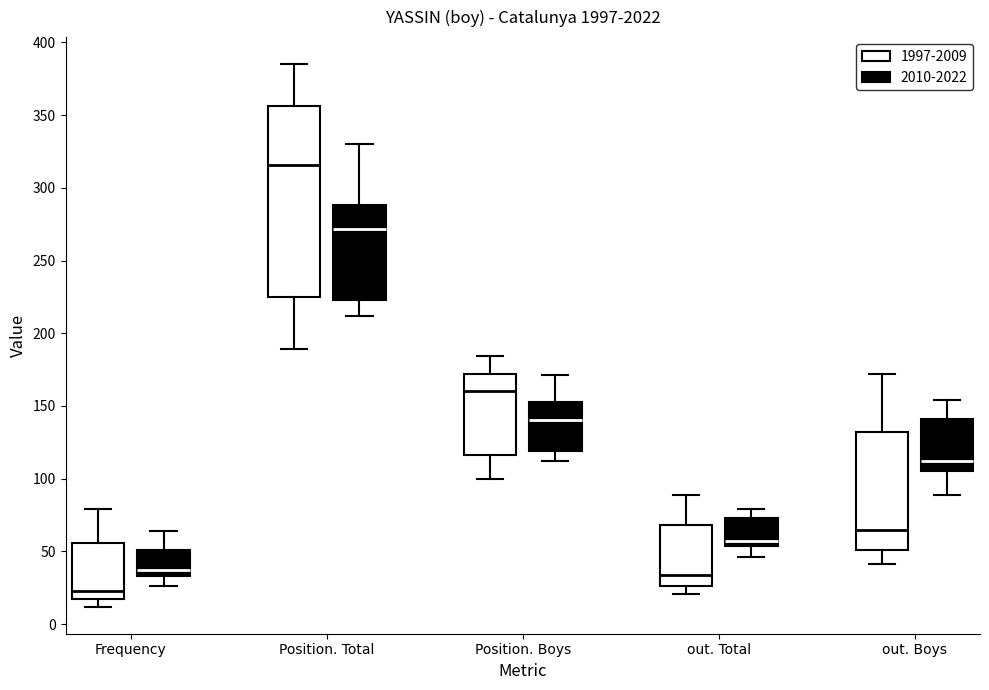

Where does the median line of the box for Frequency (1997-2009) sit on the y-axis? The values are not printed on the chart, so give them approximately, as read against the axis.

25